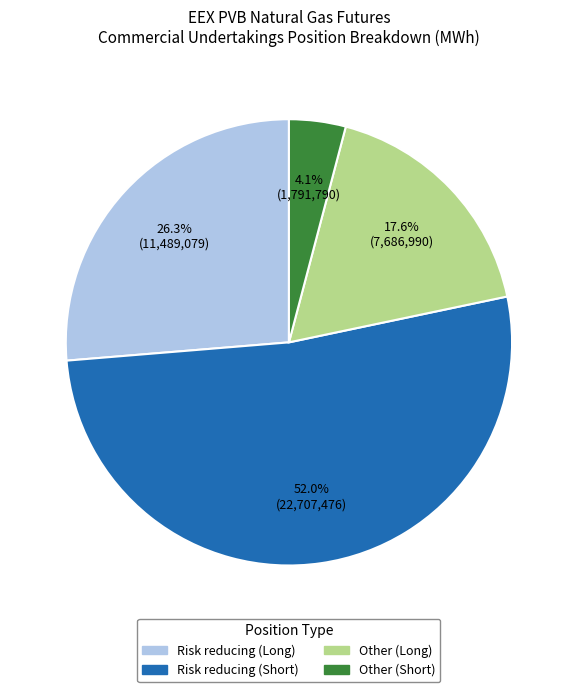

What is the majority slice?

Risk reducing (Short)